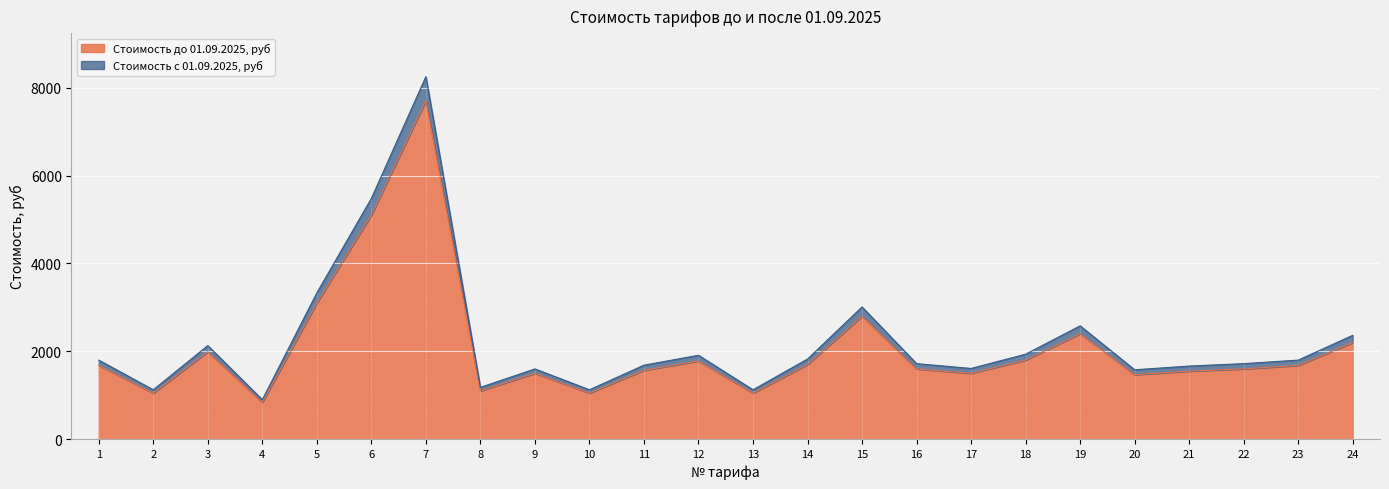

At which category does Стоимость до 01.09.2025, руб reach its first local valley?

2